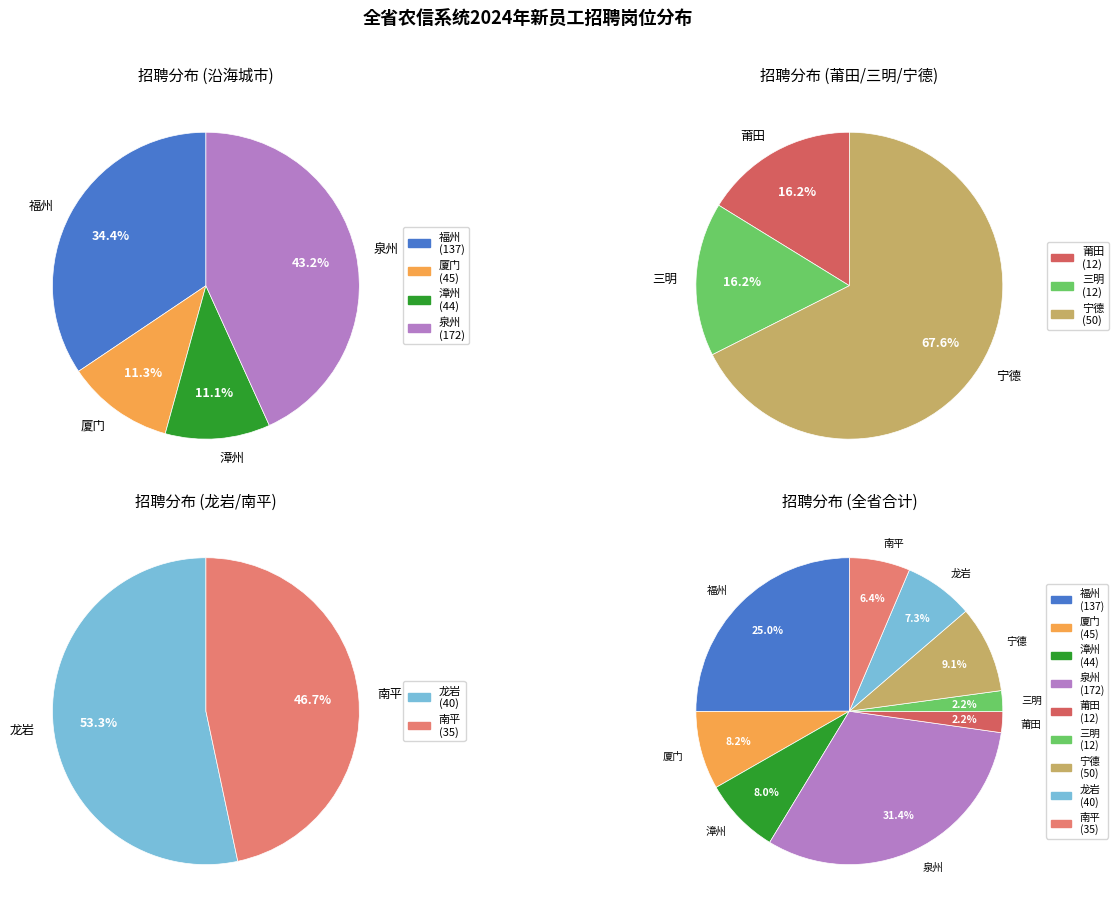

How many slices are in this pie chart?

9